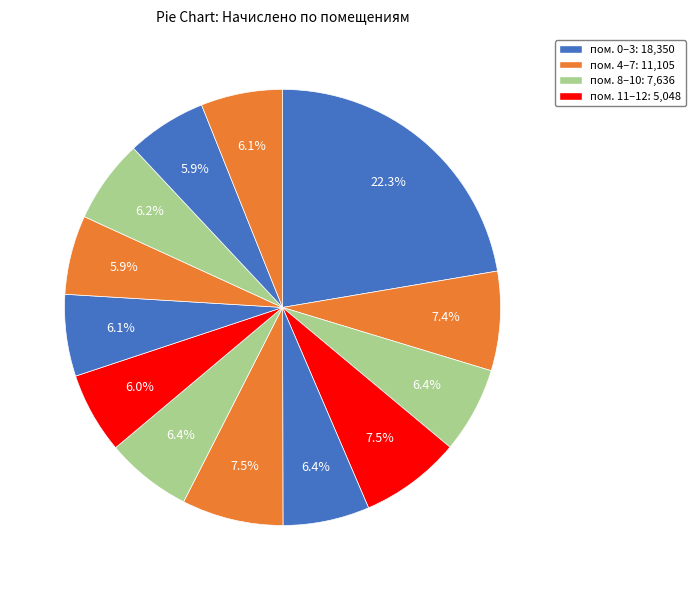

Rank the categories by value from highest to lowest.

0, 5, 3, 1, 4, 6, 2, 10, 8, 12, 7, 11, 9